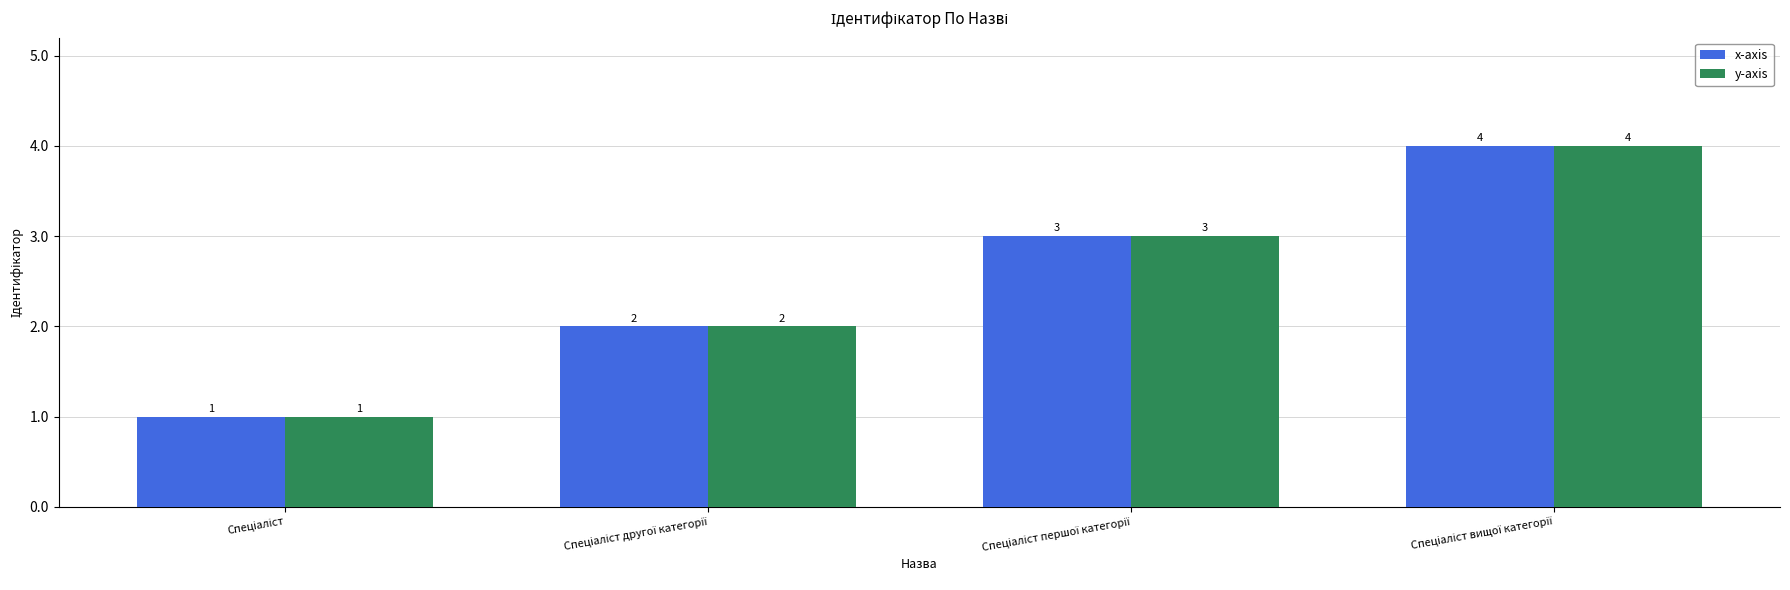

What is the greatest value displayed?

4